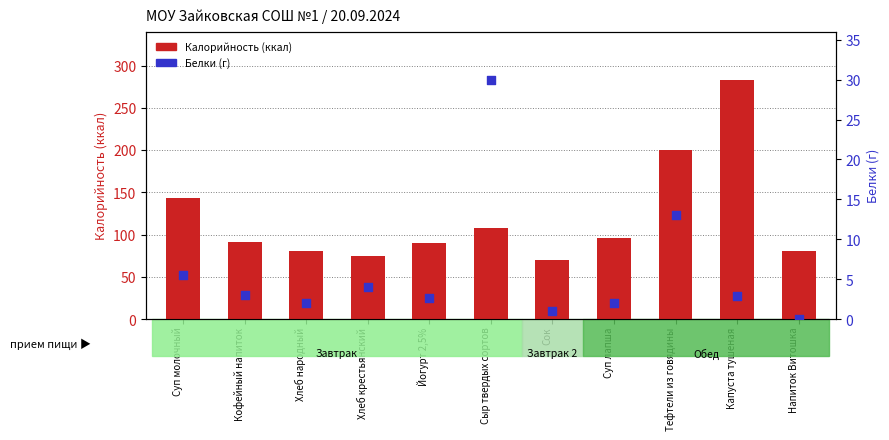

Which series has the largest total across all categories?

Калорийность